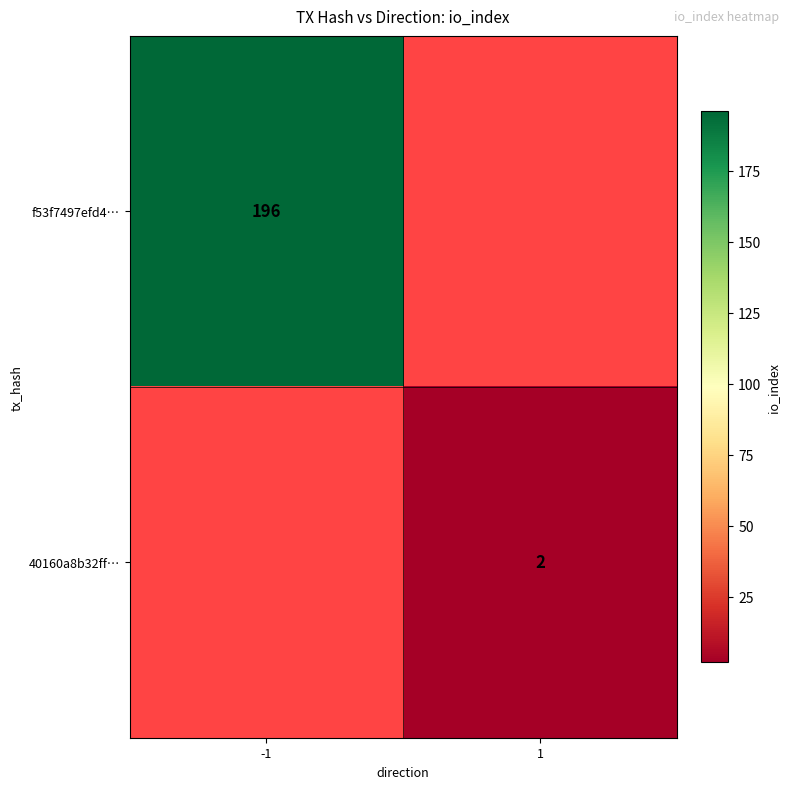

The value of f53f7497efd4… at -1 is 196. True or false?

True